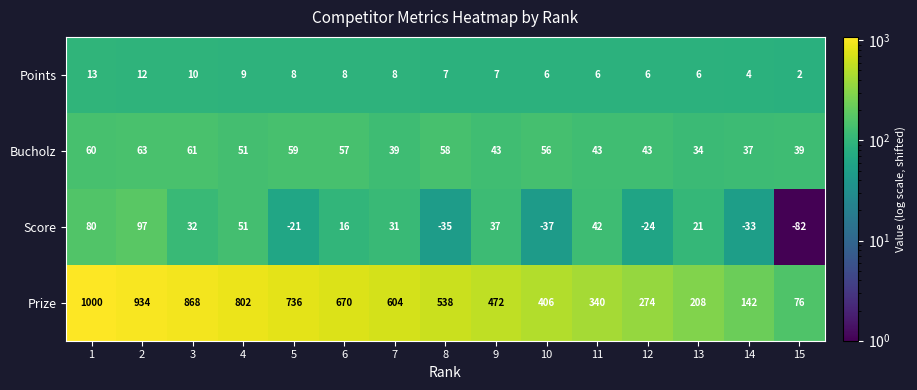

How many distinct data groups are displayed?

4